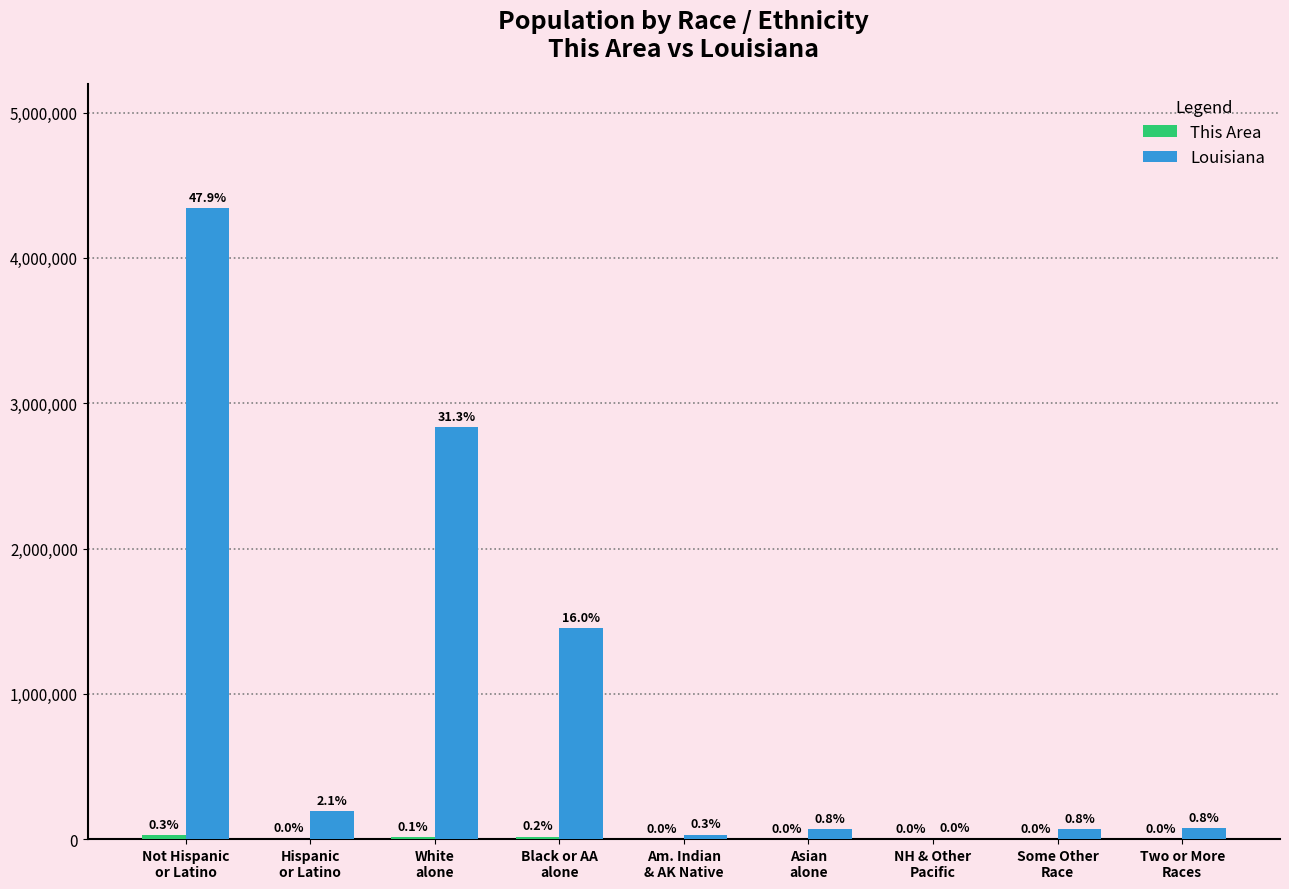

How many groups of bars are there?

9